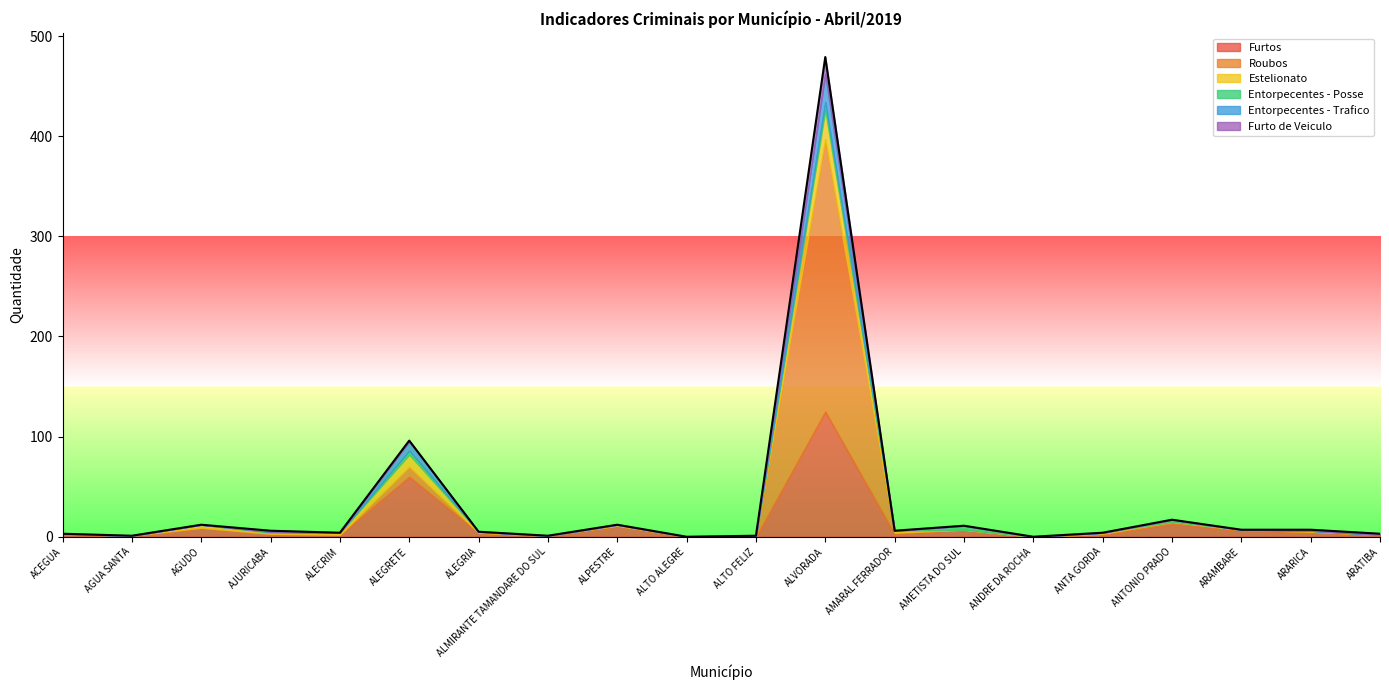

Reading right to left, what are all the values shown in this chart?

Furtos: ARATIBA=2	ARARICA=5	ARAMBARE=6	ANTONIO PRADO=13	ANTA GORDA=2	ANDRE DA ROCHA=0	AMETISTA DO SUL=7	AMARAL FERRADOR=3	ALVORADA=125	ALTO FELIZ=0	ALTO ALEGRE=0	ALPESTRE=11	ALMIRANTE TAMANDARE DO SUL=1	ALEGRIA=4	ALEGRETE=60	ALECRIM=2	AJURICABA=3	AGUDO=9	AGUA SANTA=1	ACEGUA=2
Roubos: ARATIBA=0	ARARICA=0	ARAMBARE=1	ANTONIO PRADO=2	ANTA GORDA=1	ANDRE DA ROCHA=0	AMETISTA DO SUL=0	AMARAL FERRADOR=1	ALVORADA=272	ALTO FELIZ=1	ALTO ALEGRE=0	ALPESTRE=0	ALMIRANTE TAMANDARE DO SUL=0	ALEGRIA=0	ALEGRETE=10	ALECRIM=0	AJURICABA=0	AGUDO=0	AGUA SANTA=0	ACEGUA=1
Estelionato: ARATIBA=0	ARARICA=1	ARAMBARE=0	ANTONIO PRADO=0	ANTA GORDA=1	ANDRE DA ROCHA=0	AMETISTA DO SUL=0	AMARAL FERRADOR=2	ALVORADA=29	ALTO FELIZ=0	ALTO ALEGRE=0	ALPESTRE=1	ALMIRANTE TAMANDARE DO SUL=0	ALEGRIA=1	ALEGRETE=12	ALECRIM=2	AJURICABA=1	AGUDO=3	AGUA SANTA=0	ACEGUA=0
Entorpecentes - Posse: ARATIBA=0	ARARICA=0	ARAMBARE=0	ANTONIO PRADO=2	ANTA GORDA=0	ANDRE DA ROCHA=0	AMETISTA DO SUL=4	AMARAL FERRADOR=0	ALVORADA=8	ALTO FELIZ=0	ALTO ALEGRE=0	ALPESTRE=0	ALMIRANTE TAMANDARE DO SUL=0	ALEGRIA=0	ALEGRETE=4	ALECRIM=0	AJURICABA=1	AGUDO=0	AGUA SANTA=0	ACEGUA=0
Entorpecentes - Trafico: ARATIBA=0	ARARICA=0	ARAMBARE=0	ANTONIO PRADO=0	ANTA GORDA=0	ANDRE DA ROCHA=0	AMETISTA DO SUL=0	AMARAL FERRADOR=0	ALVORADA=28	ALTO FELIZ=0	ALTO ALEGRE=0	ALPESTRE=0	ALMIRANTE TAMANDARE DO SUL=0	ALEGRIA=0	ALEGRETE=9	ALECRIM=0	AJURICABA=0	AGUDO=0	AGUA SANTA=0	ACEGUA=0
Furto de Veiculo: ARATIBA=1	ARARICA=1	ARAMBARE=0	ANTONIO PRADO=0	ANTA GORDA=0	ANDRE DA ROCHA=0	AMETISTA DO SUL=0	AMARAL FERRADOR=0	ALVORADA=17	ALTO FELIZ=0	ALTO ALEGRE=0	ALPESTRE=0	ALMIRANTE TAMANDARE DO SUL=0	ALEGRIA=0	ALEGRETE=1	ALECRIM=0	AJURICABA=1	AGUDO=0	AGUA SANTA=0	ACEGUA=0